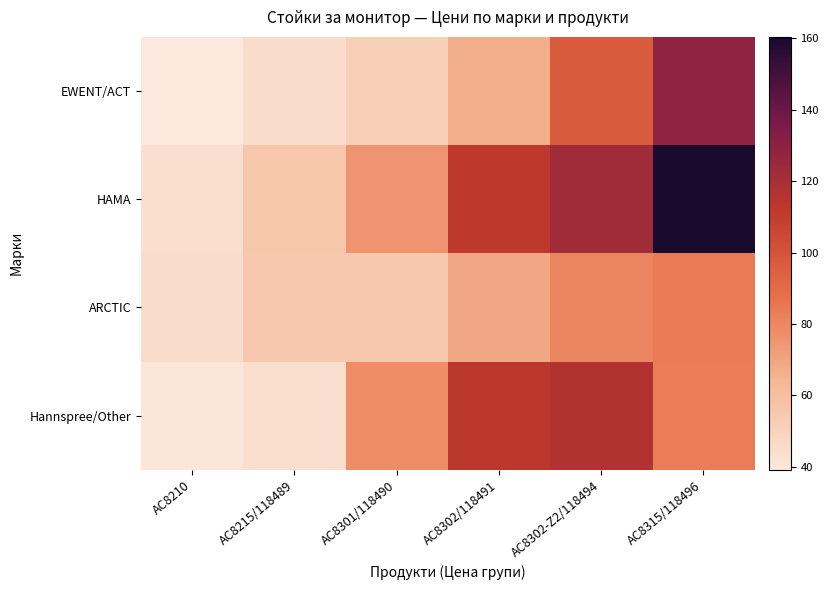

How many series are shown in this chart?

4